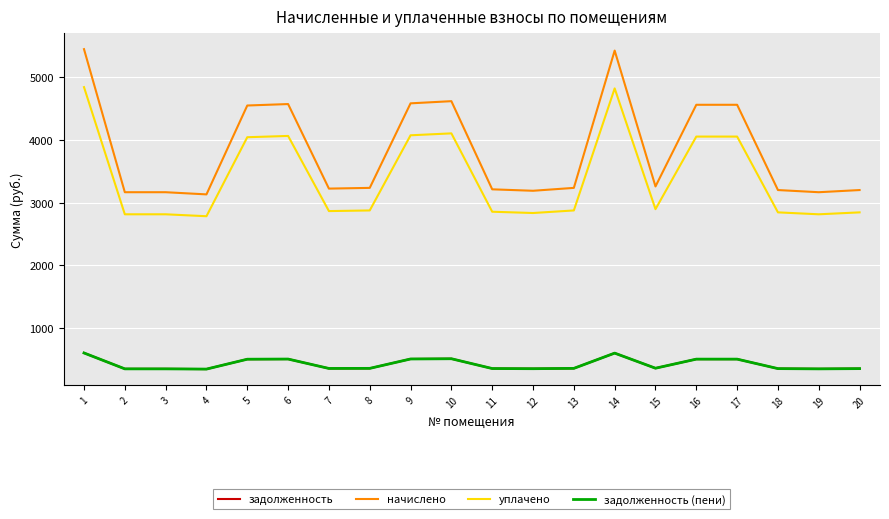

In начислено, how many points are lower than both neighbors (excluding endpoints)?

5